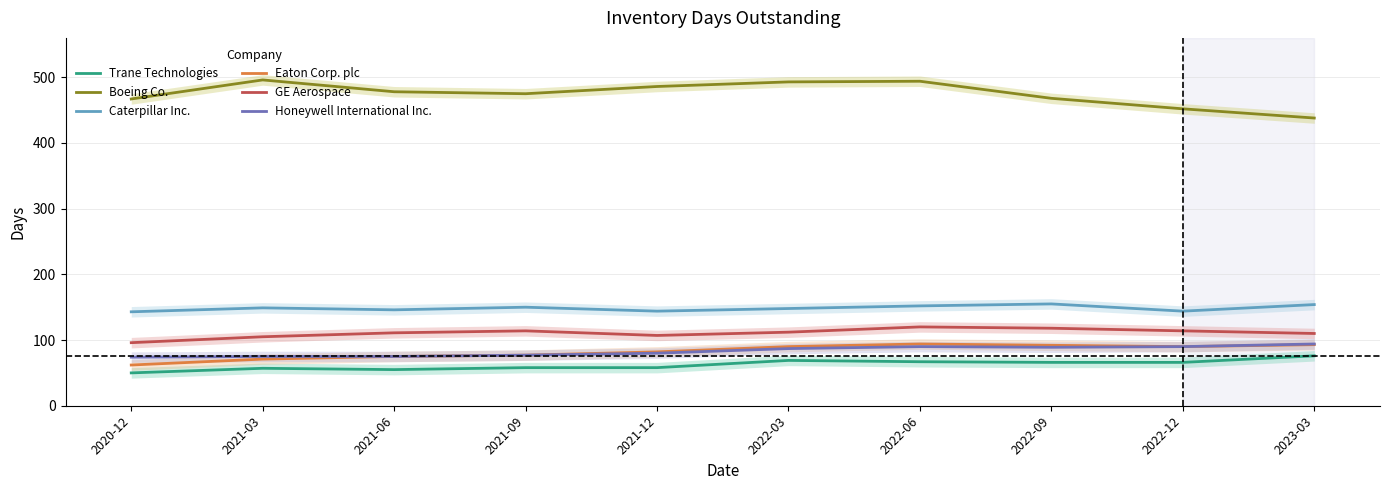

At which category is the sum across all series the highest?

2022-06